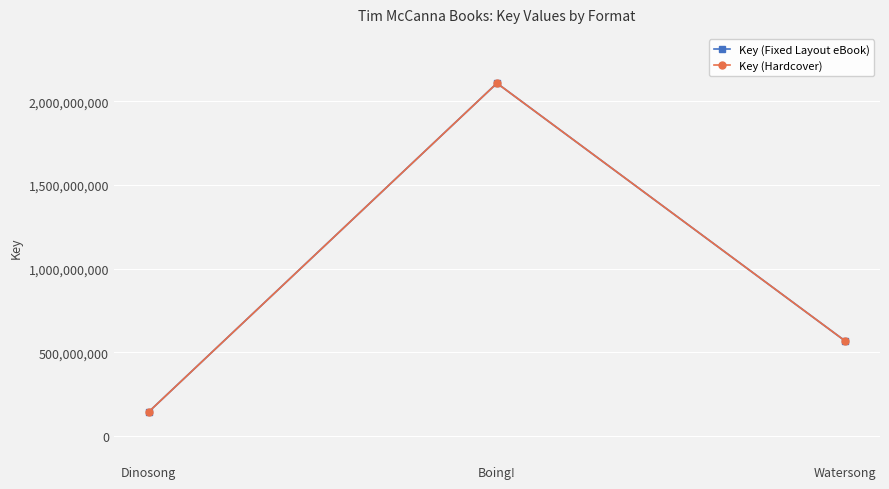

Rank the categories by Key (Fixed Layout eBook) value from highest to lowest.

Boing!, Watersong, Dinosong